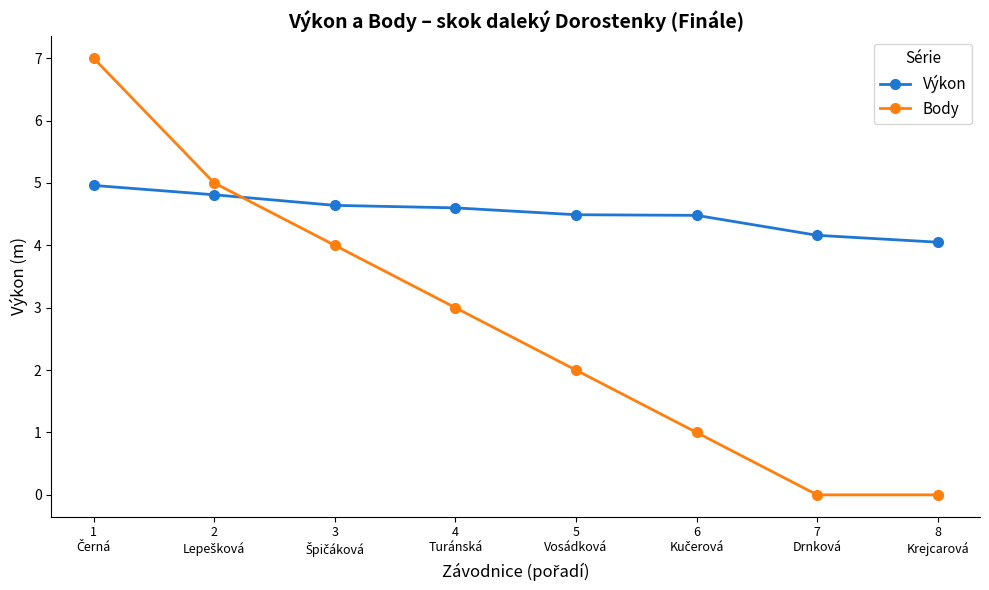

What is the value of the Výkon point at the 4th from the left?

4.6